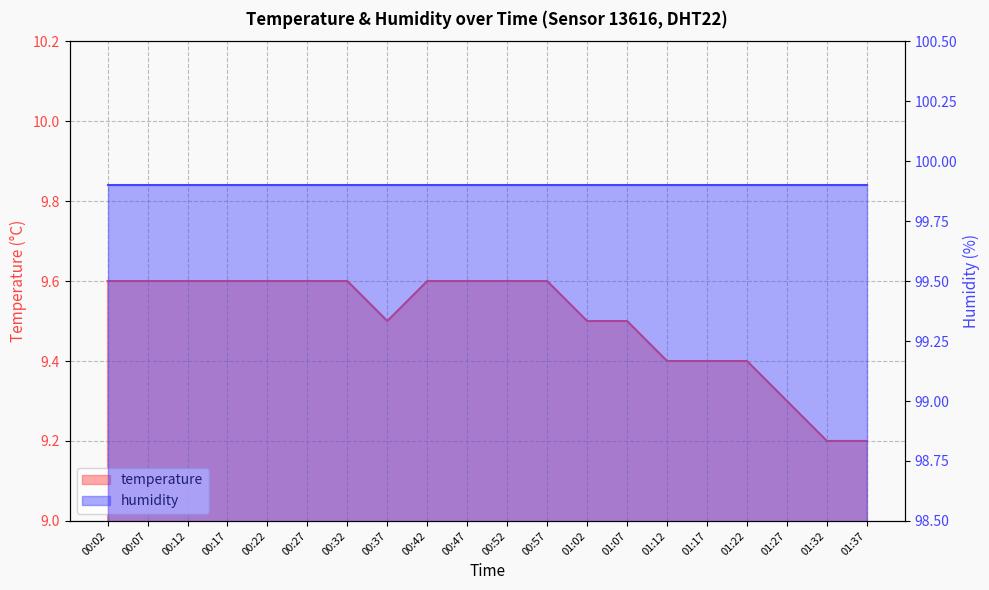

Where is the data nearest to the value 9?

01:32